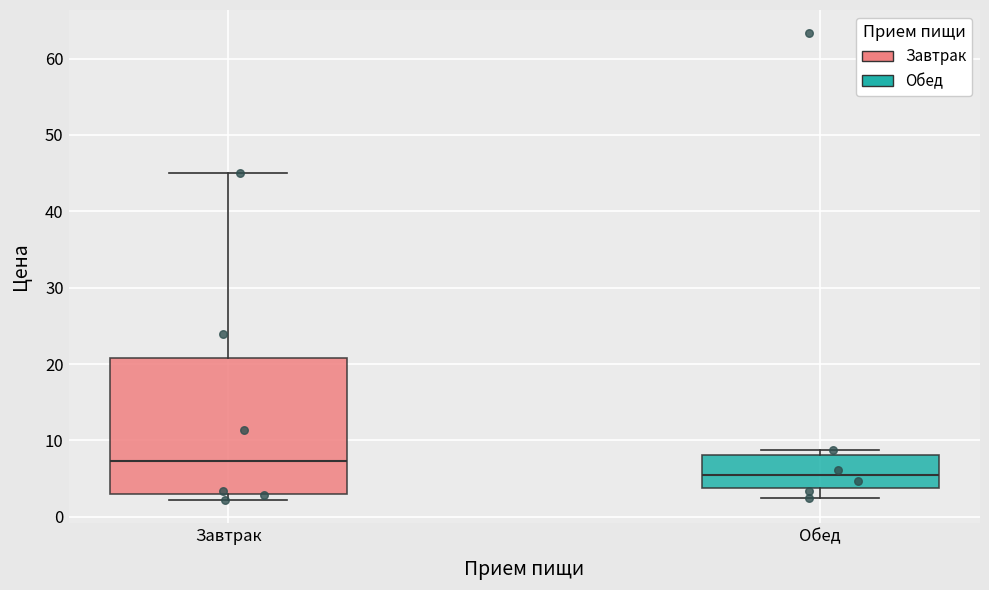

Where is the lower edge of the box for Завтрак on the y-axis? The values are not printed on the chart, so give them approximately, as read against the axis.

3